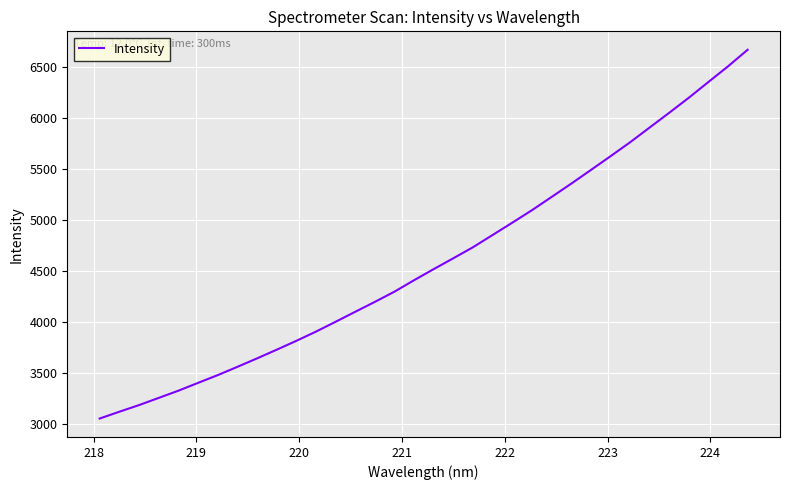

Is this an area chart (filled region under the line)?

No